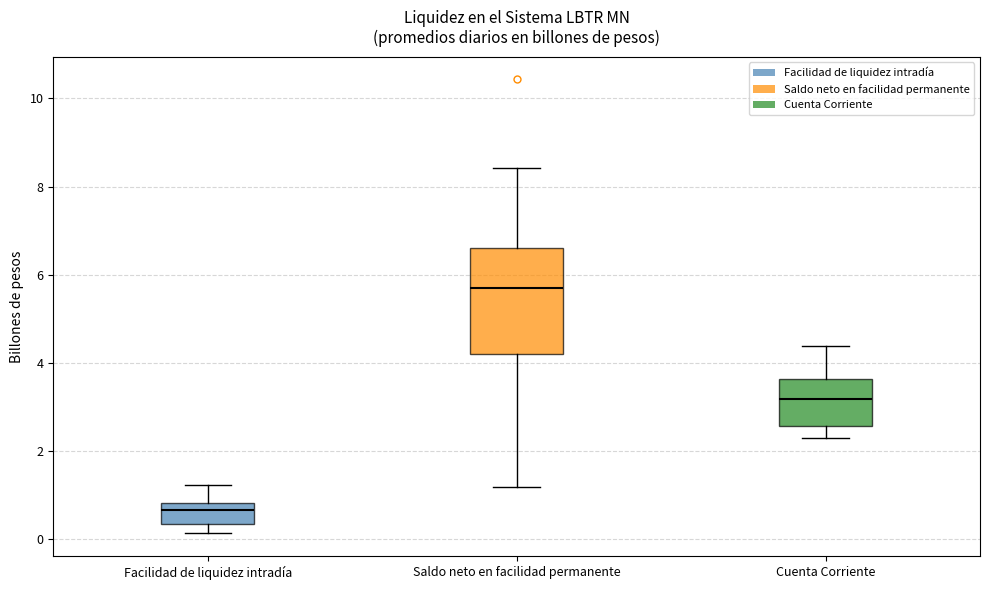

Comparing the boxes themselves (not the whiskers), which one is the tallest?

Saldo neto en facilidad permanente